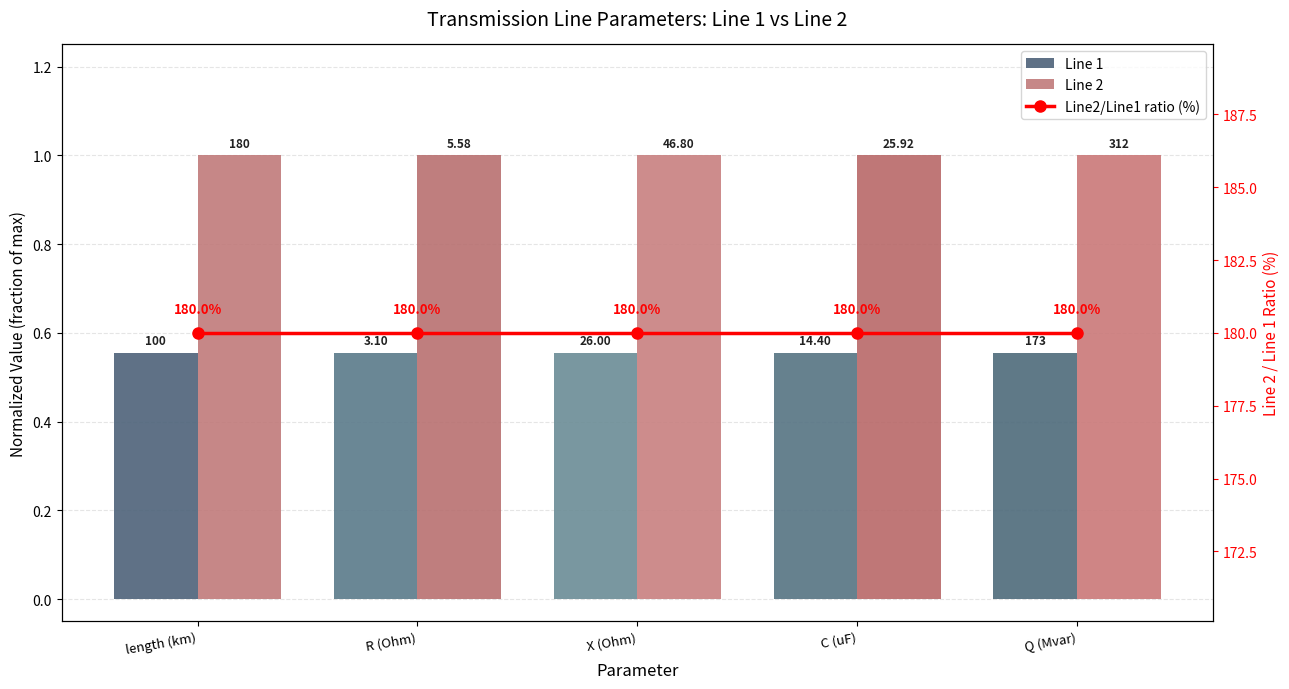

Which label corresponds to the largest value in the chart?

Q (Mvar)